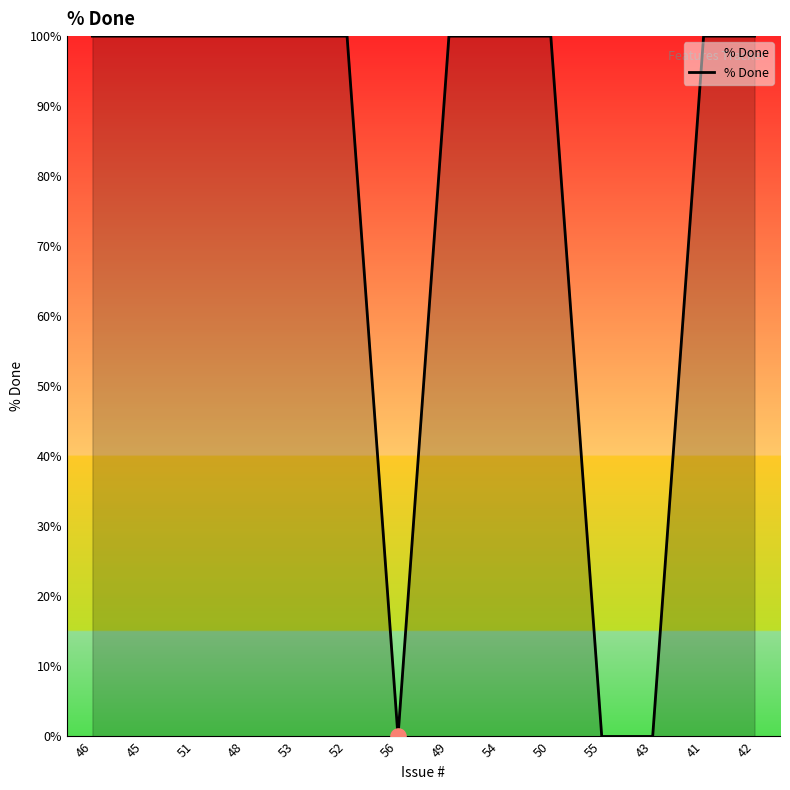

Approximately how many times larger is the value at 42 compared to 41?

1.0